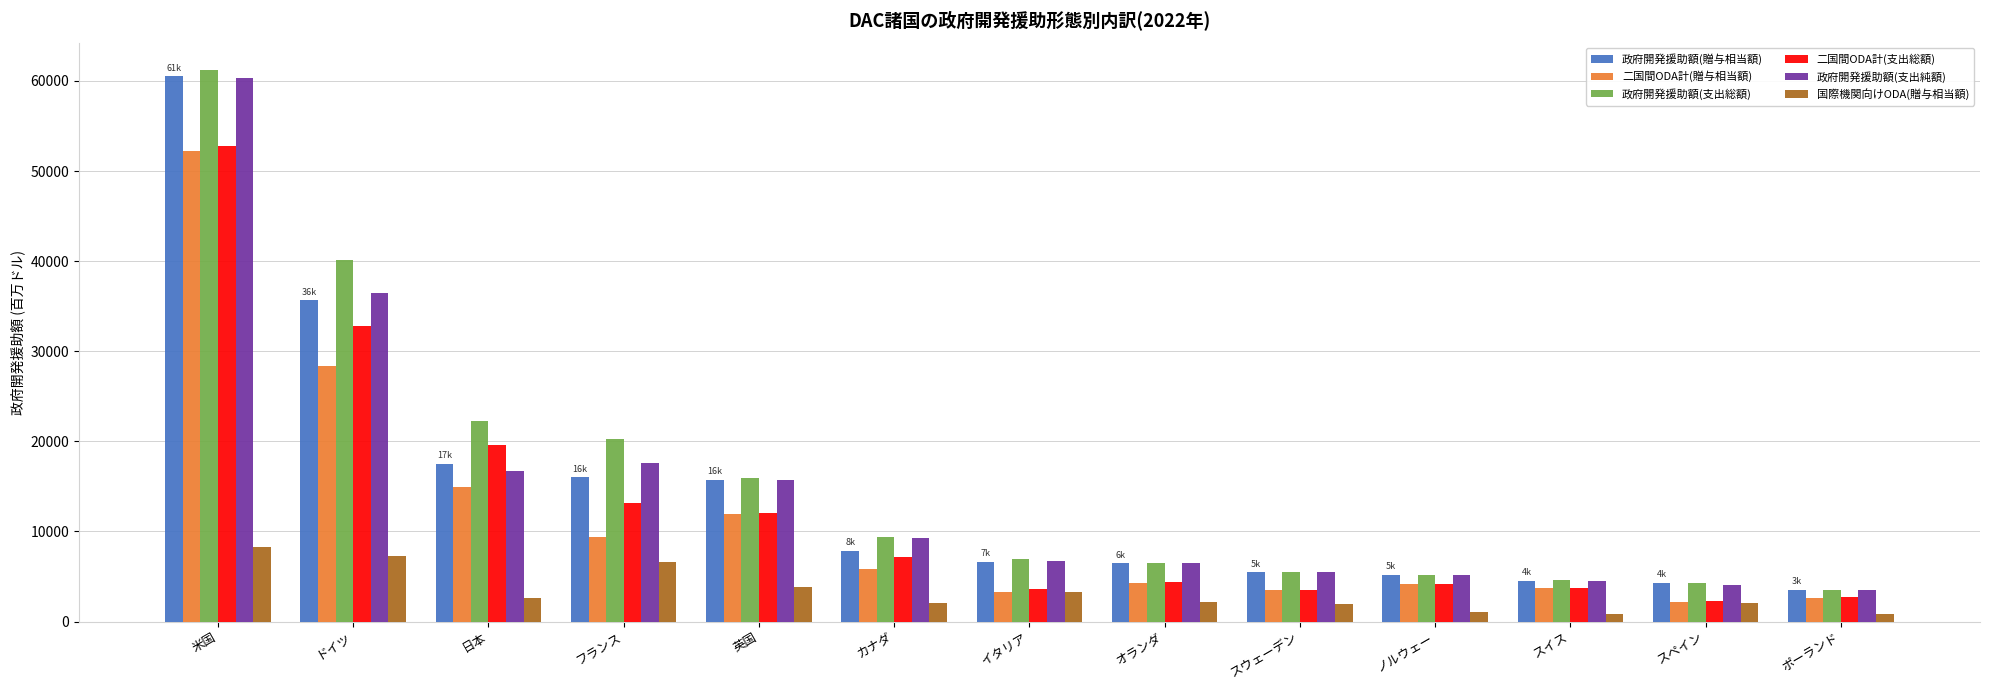

Which series changed the most between フランス and ノルウェー?

政府開発援助額(支出総額)